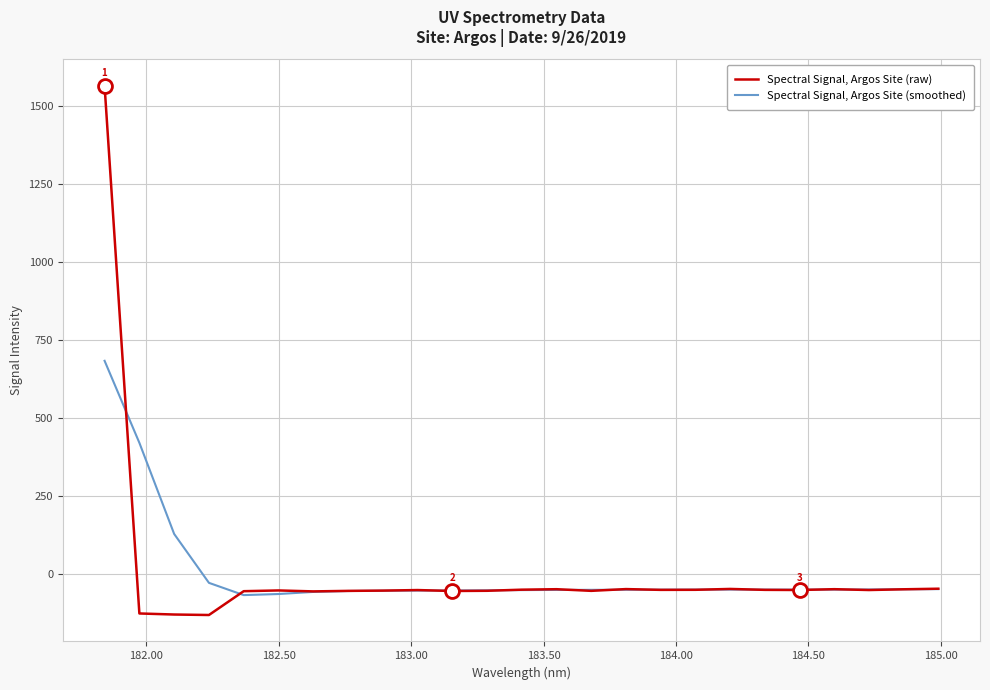

How many values in the Spectral Signal, Argos Site (raw) series exceed -50?

11